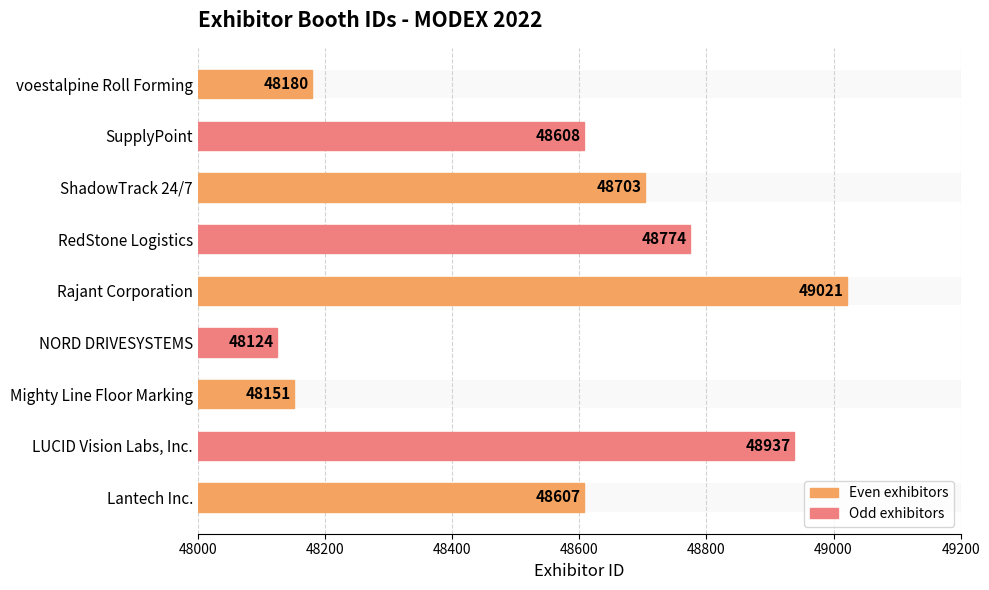

How many categories are shown in the chart?

9